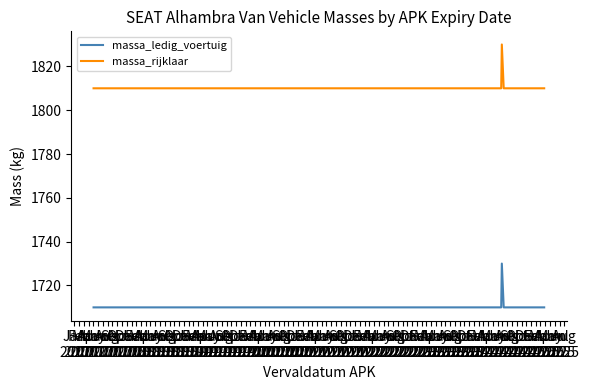

List the series in order of their peak value, lowest first.

massa_ledig_voertuig, massa_rijklaar